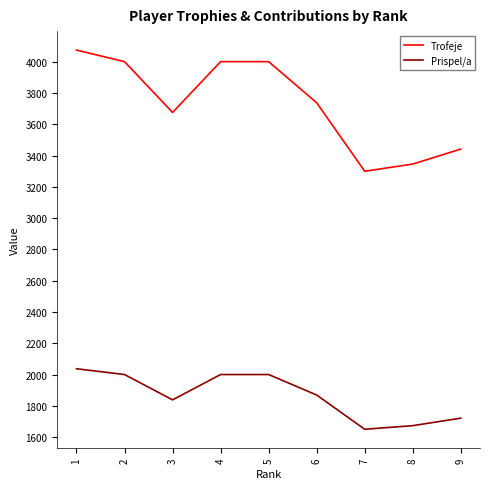

What is the difference between the maximum and minimum values in the Prispel/a series?

387